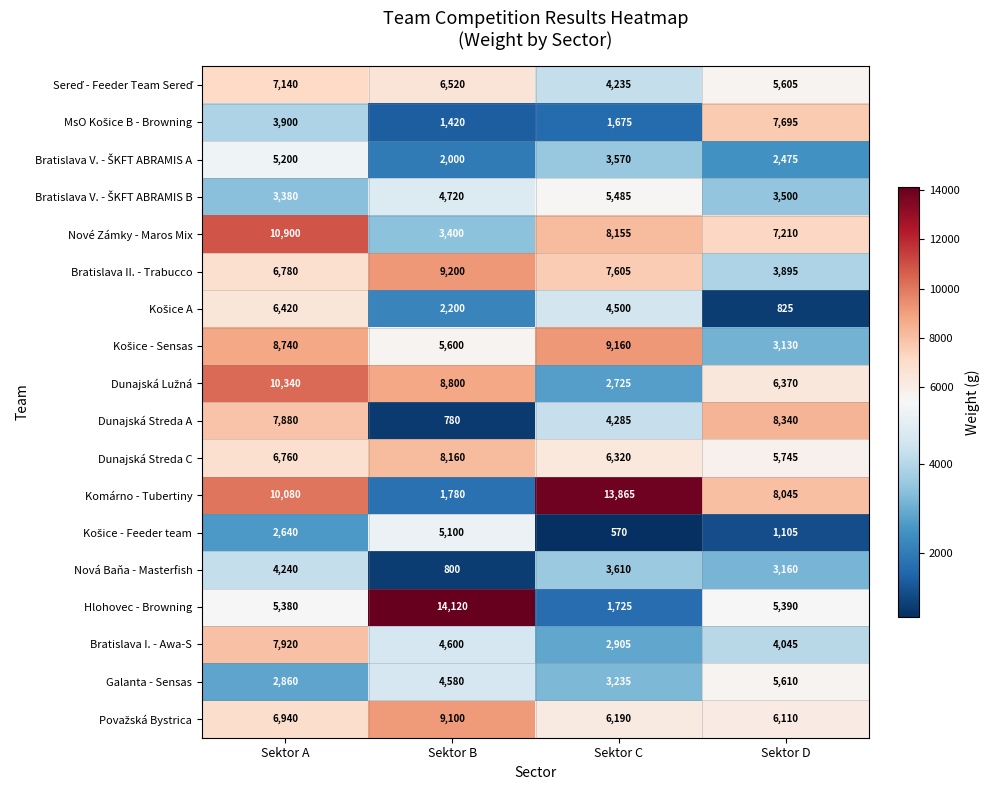

Rank the categories by Dunajská Streda C value from lowest to highest.

Sektor D, Sektor C, Sektor A, Sektor B